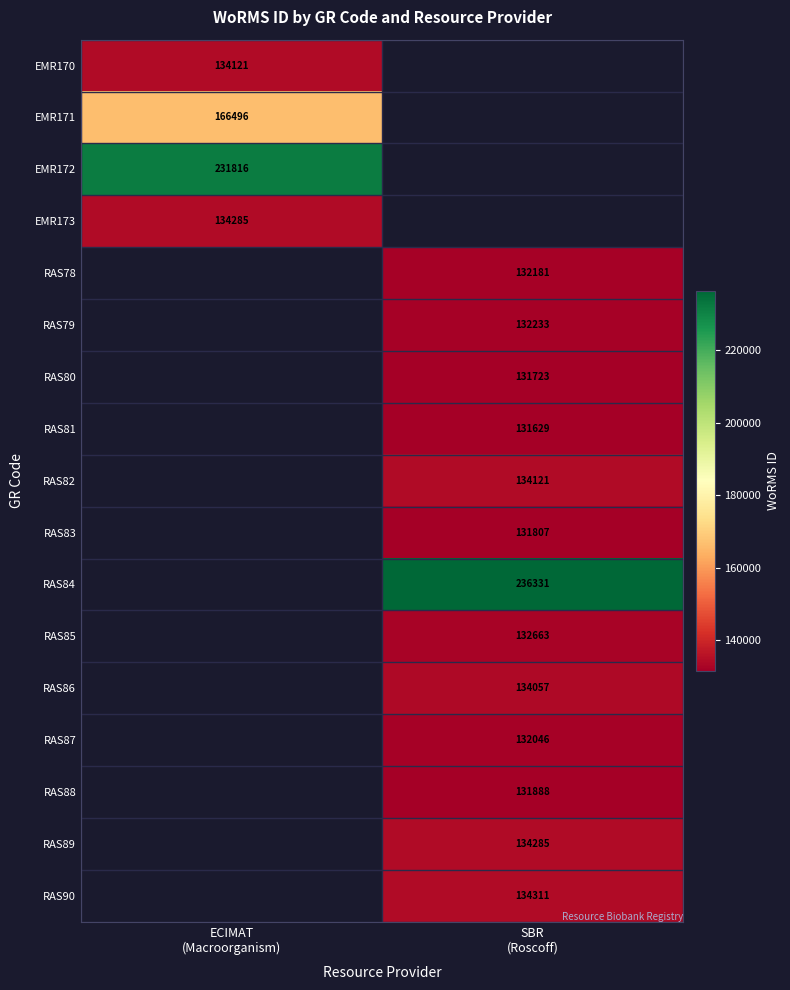

True or false: RAS90 has a value of 134311.0 at SBR (Roscoff).

True